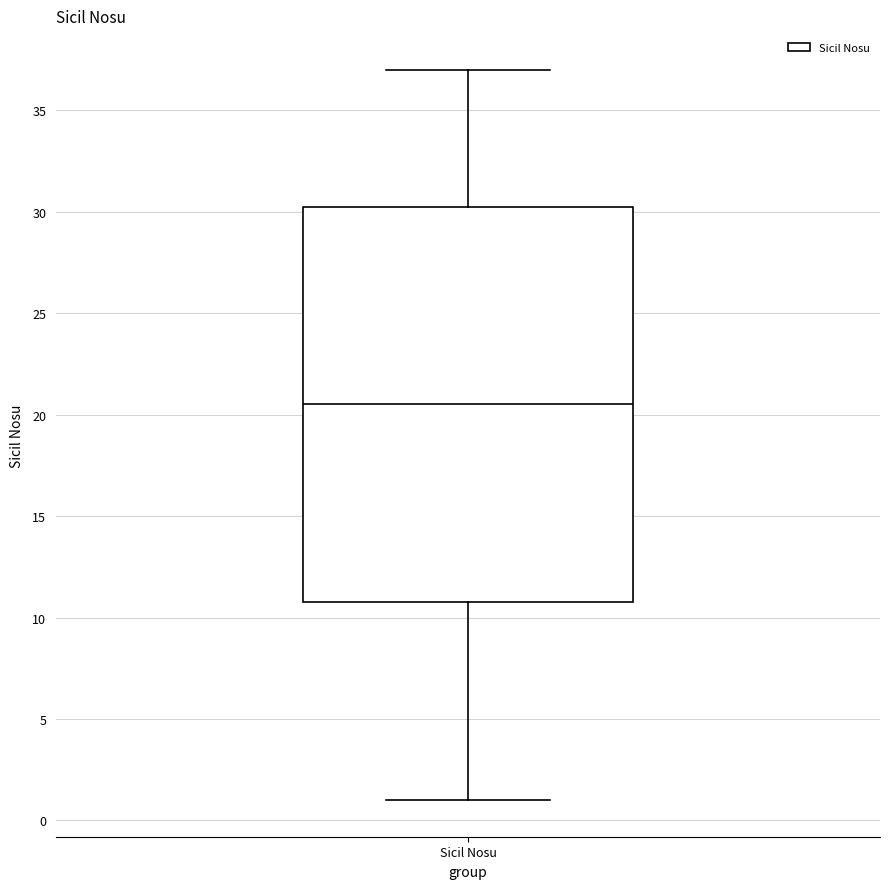

Where does the upper whisker of the box for Sicil Nosu end on the y-axis? The values are not printed on the chart, so give them approximately, as read against the axis.

37.0